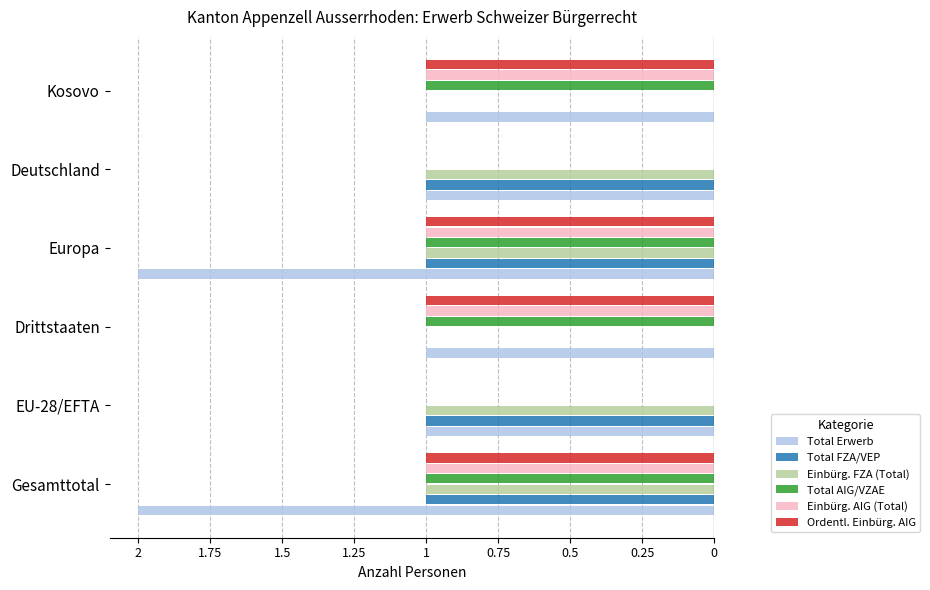

What are all the series names shown in the legend?

Total Erwerb, Total FZA/VEP, Einbürg. FZA (Total), Total AIG/VZAE, Einbürg. AIG (Total), Ordentl. Einbürg. AIG